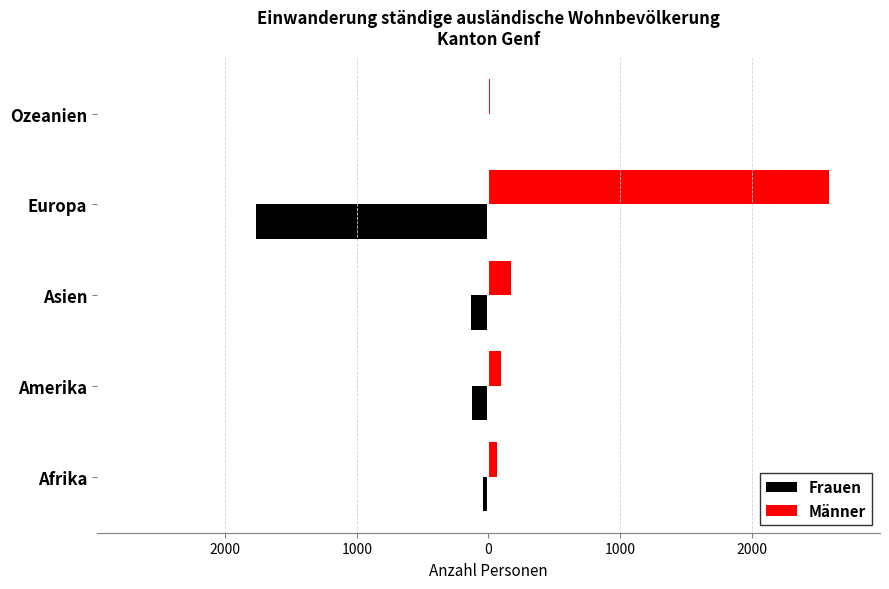

What is the value of the Männer bar at the 2nd from the left?

97